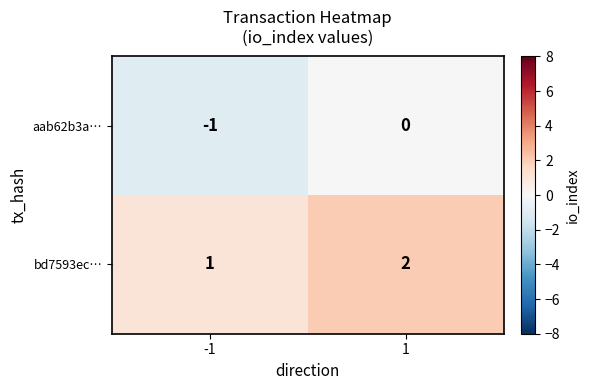

What is the sum of the bd7593ec… values at 1 and -1?

3